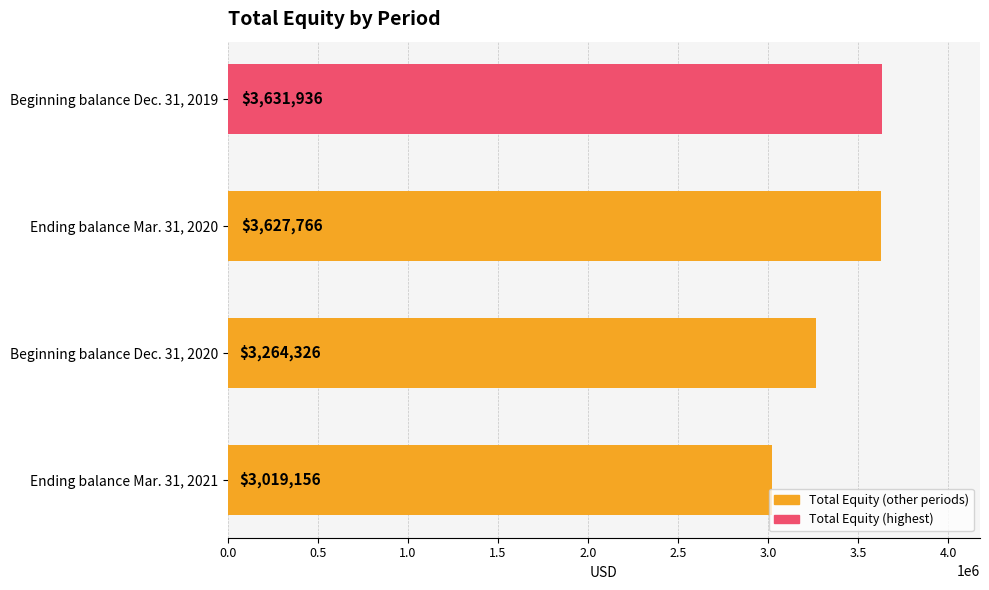

What is the change in value from Ending balance Mar. 31, 2020 to Beginning balance Dec. 31, 2020?

-363440